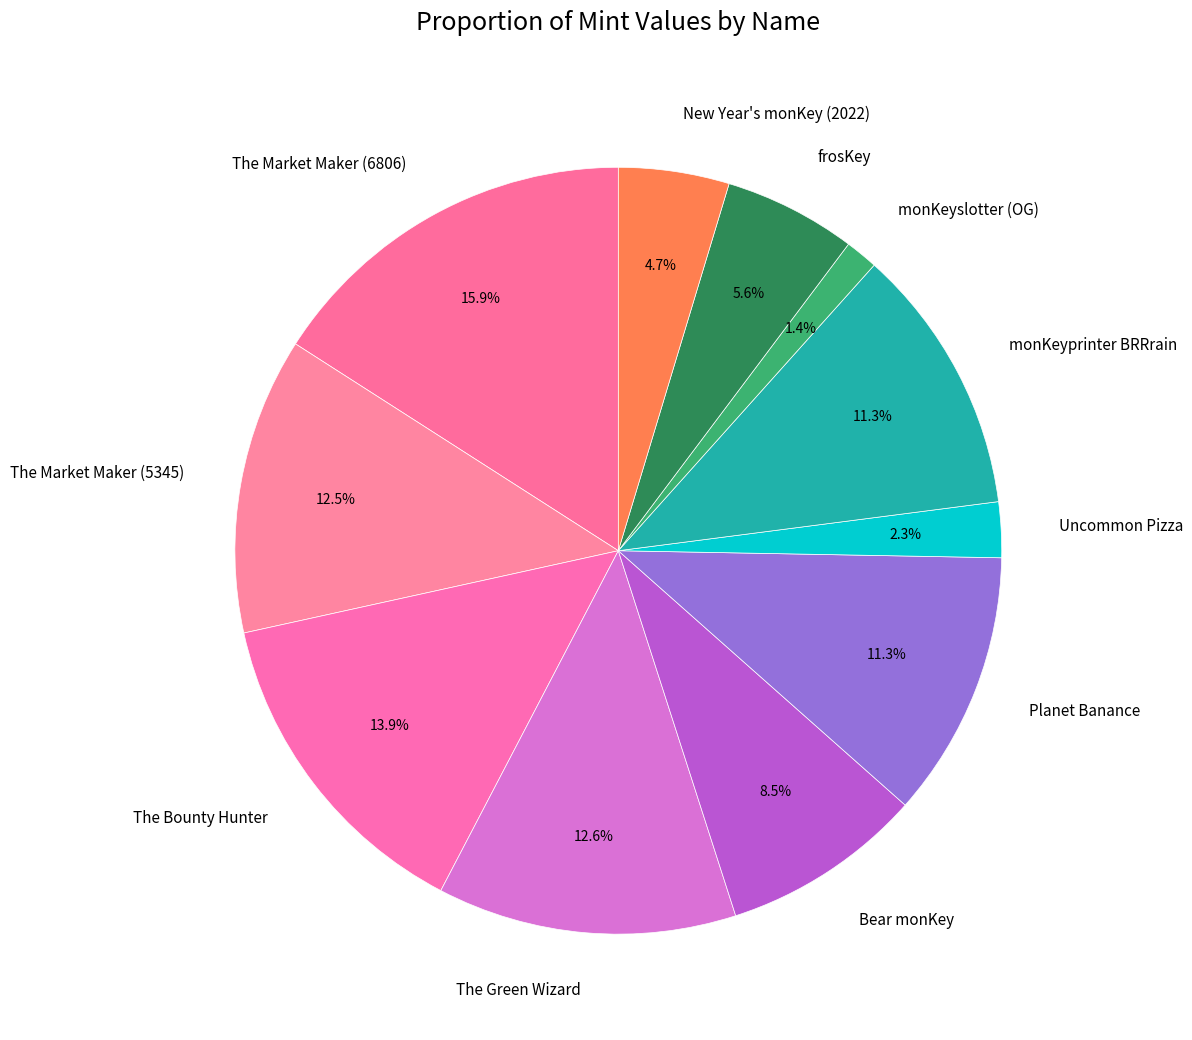

Combined, do New Year's monKey (2022) and Uncommon Pizza account for over 50%?

No